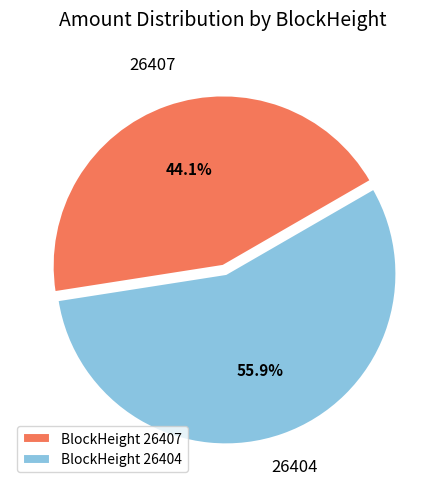

What is the largest slice in the pie chart?

26404